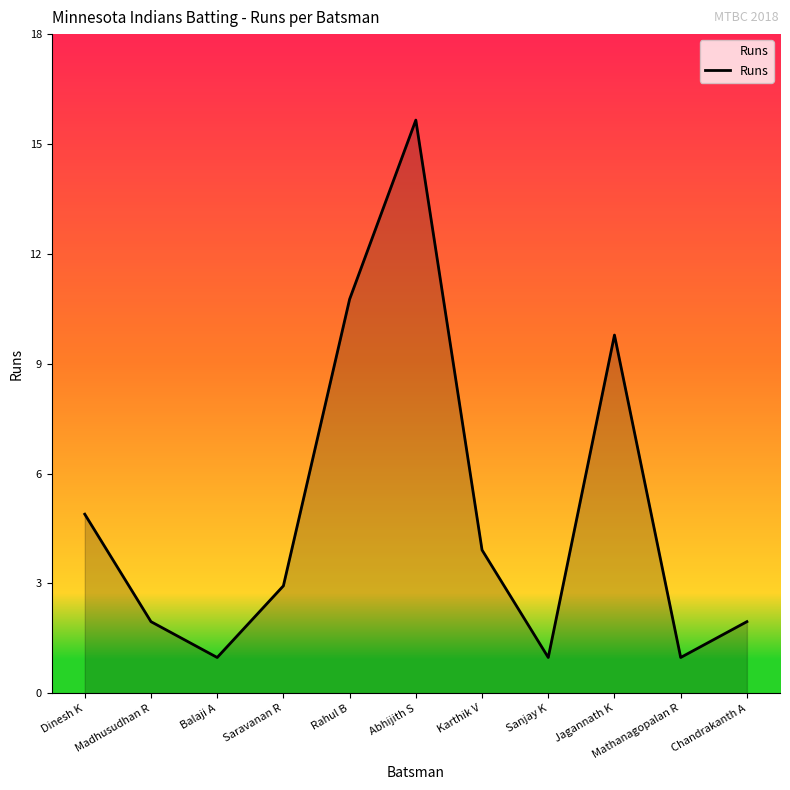

Reading left to right, transcribe all the data shown in this chart.

5	2	1	3	11	16	4	1	10	1	2